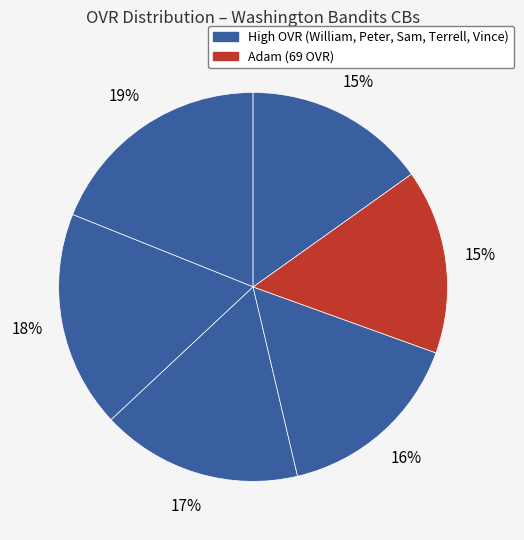

How many segments does this pie chart have?

6